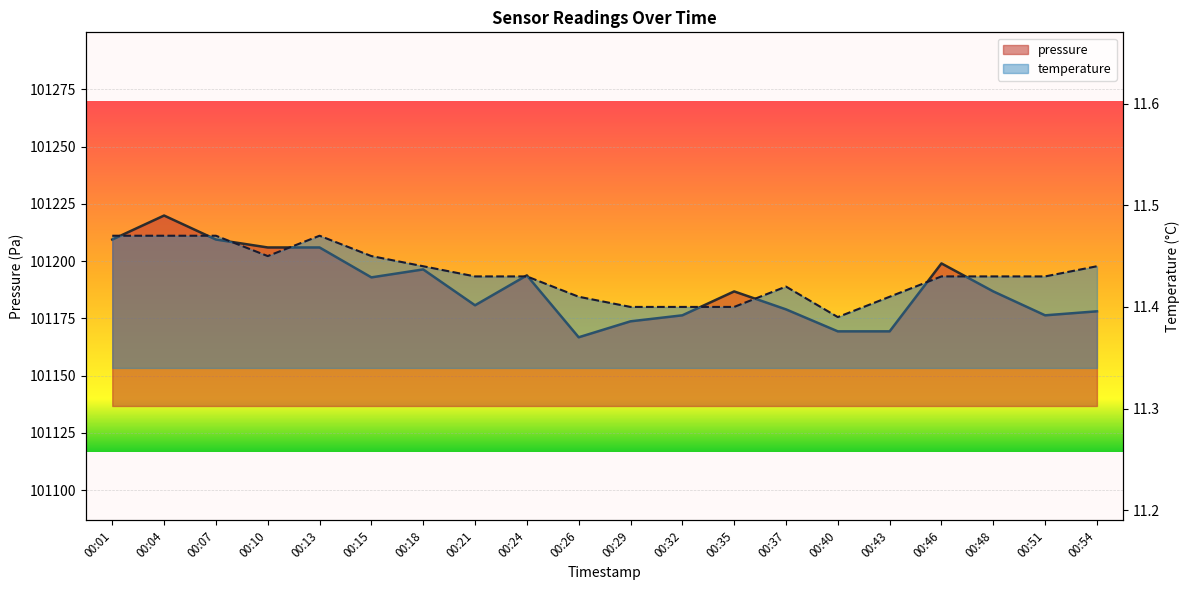

Reading left to right, transcribe all the data shown in this chart.

pressure: 00:01=101209.4	00:04=101219.9	00:07=101209.4	00:10=101206.0	00:13=101206.0	00:15=101192.9	00:18=101196.4	00:21=101180.7	00:24=101193.8	00:26=101166.8	00:29=101173.7	00:32=101176.3	00:35=101186.8	00:37=101178.9	00:40=101169.3	00:43=101169.3	00:46=101199.0	00:48=101186.8	00:51=101176.3	00:54=101178.1
temperature: 00:01=11.5	00:04=11.5	00:07=11.5	00:10=11.4	00:13=11.5	00:15=11.4	00:18=11.4	00:21=11.4	00:24=11.4	00:26=11.4	00:29=11.4	00:32=11.4	00:35=11.4	00:37=11.4	00:40=11.4	00:43=11.4	00:46=11.4	00:48=11.4	00:51=11.4	00:54=11.4